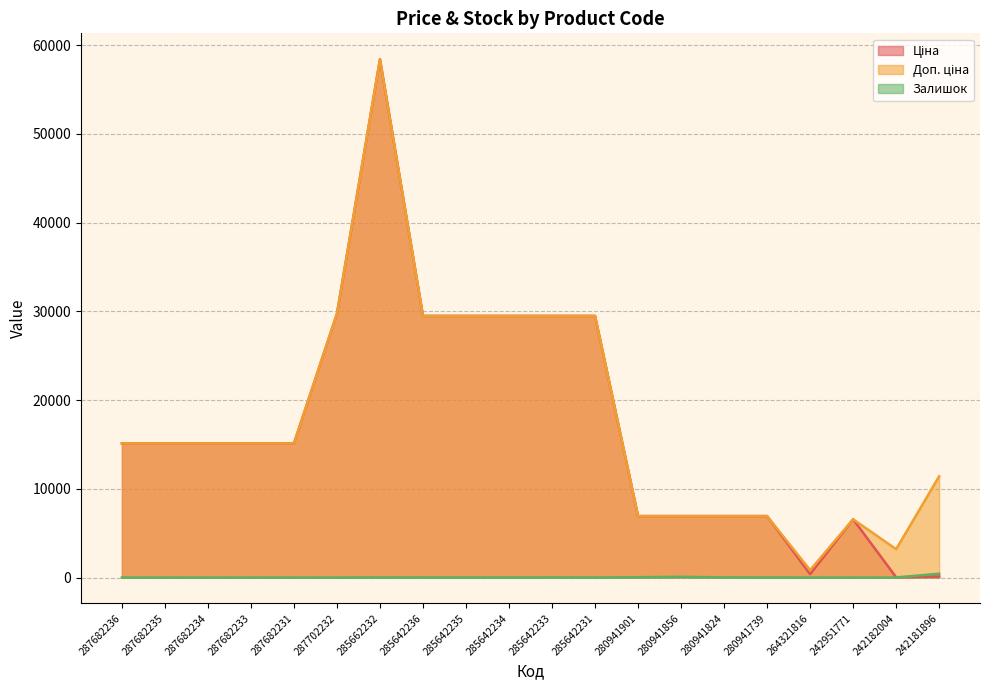

What is the difference between the Залишок values at 285642236 and 287682235?

14.0